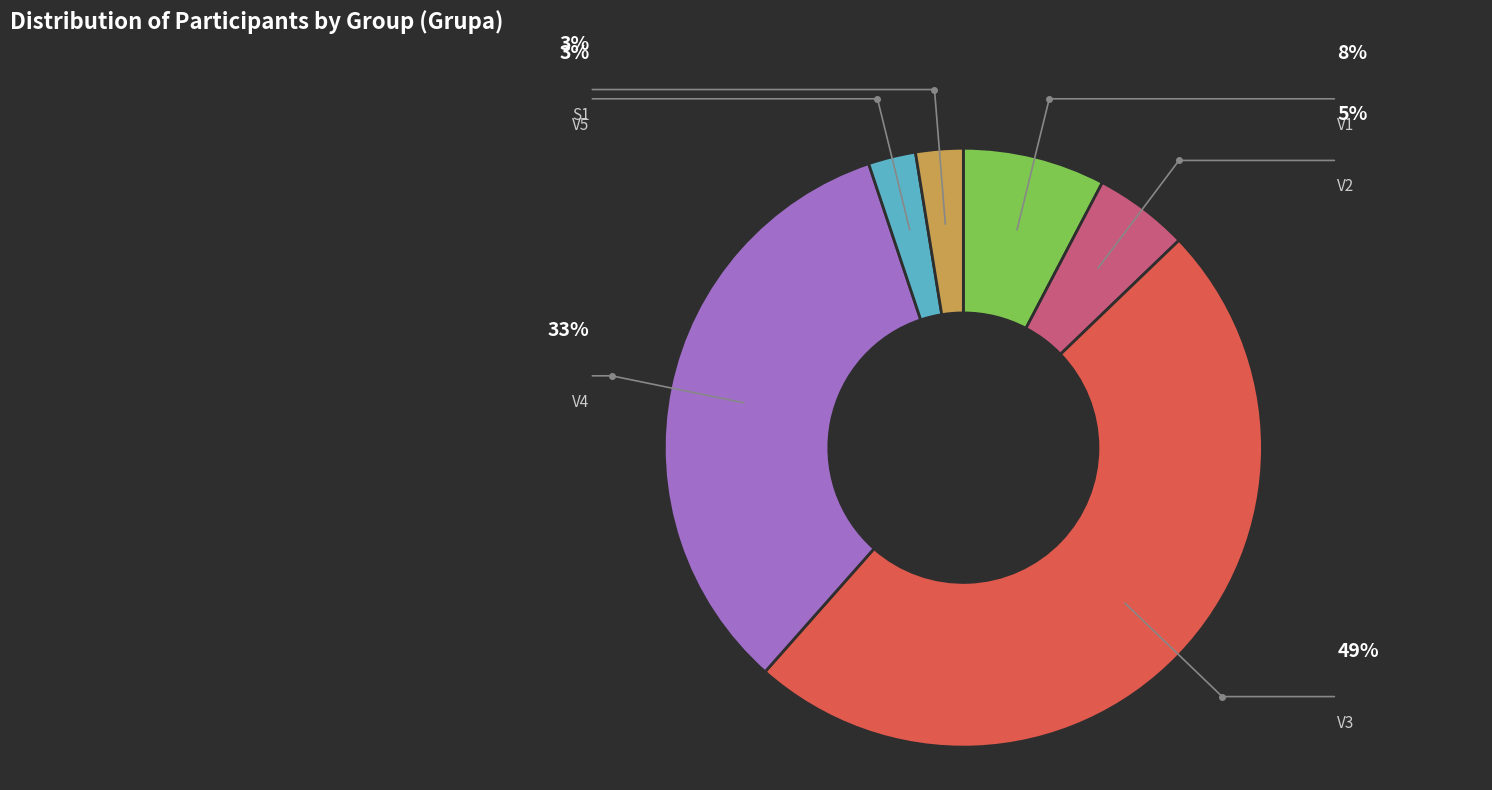

How many segments does this pie chart have?

6